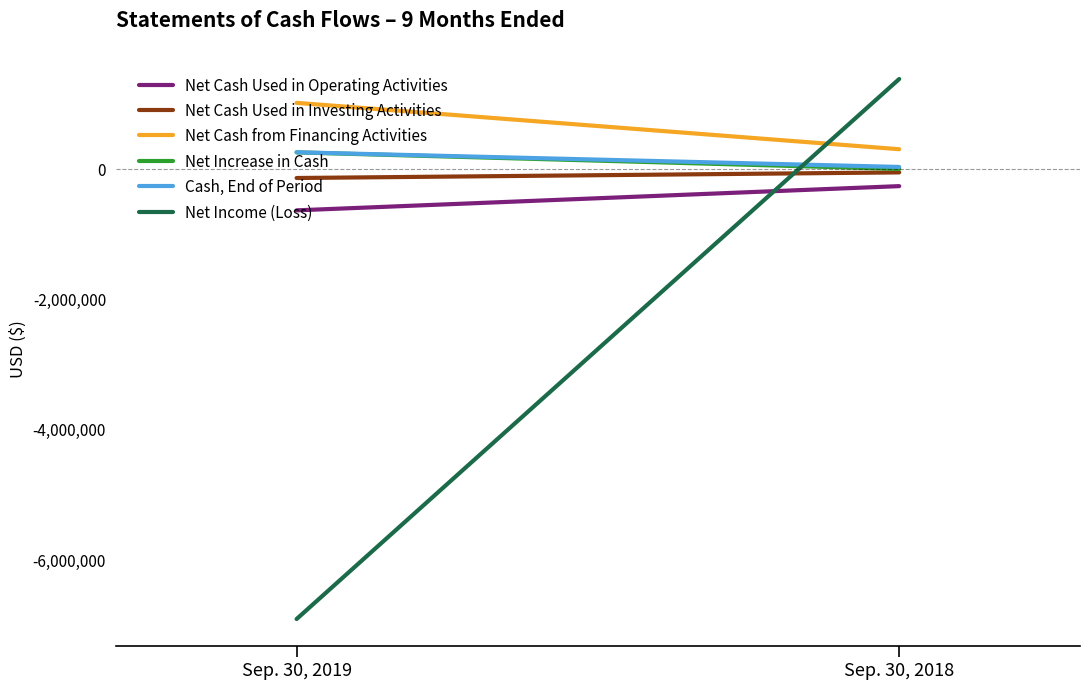

Which has a higher value, Sep. 30, 2019 or Sep. 30, 2018?

Sep. 30, 2018